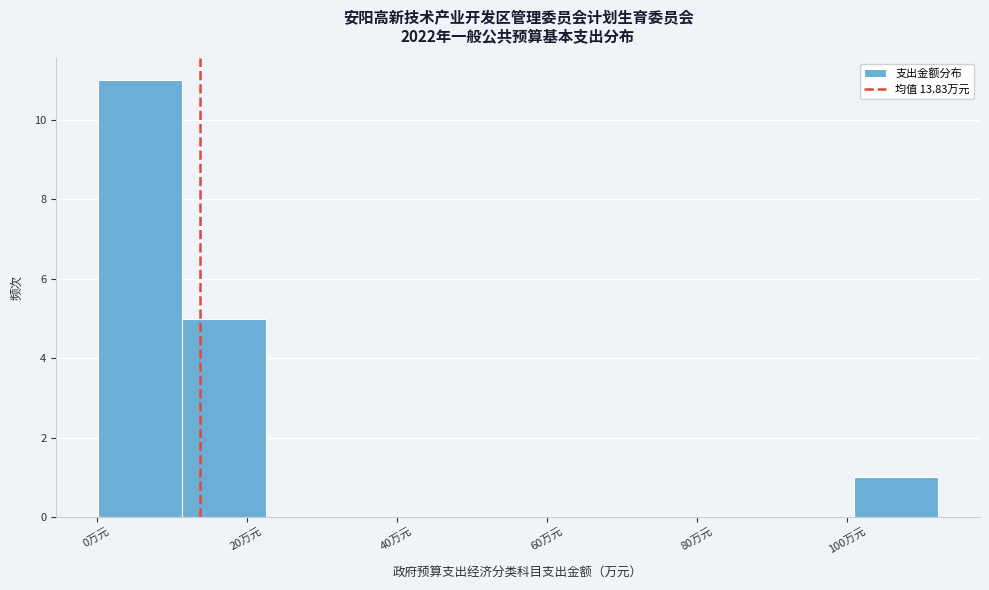

Reading left to right, transcribe this chart: for each bar, give the range it covers on the x-axis and its height. Neither the bar edges nor the heights are printed on the chart, so give them approximately, as read against the axes.

0 to 12: 11
12 to 22: 5
22 to 34: 0
34 to 44: 0
44 to 56: 0
56 to 68: 0
68 to 78: 0
78 to 90: 0
90 to 100: 0
100 to 112: 1